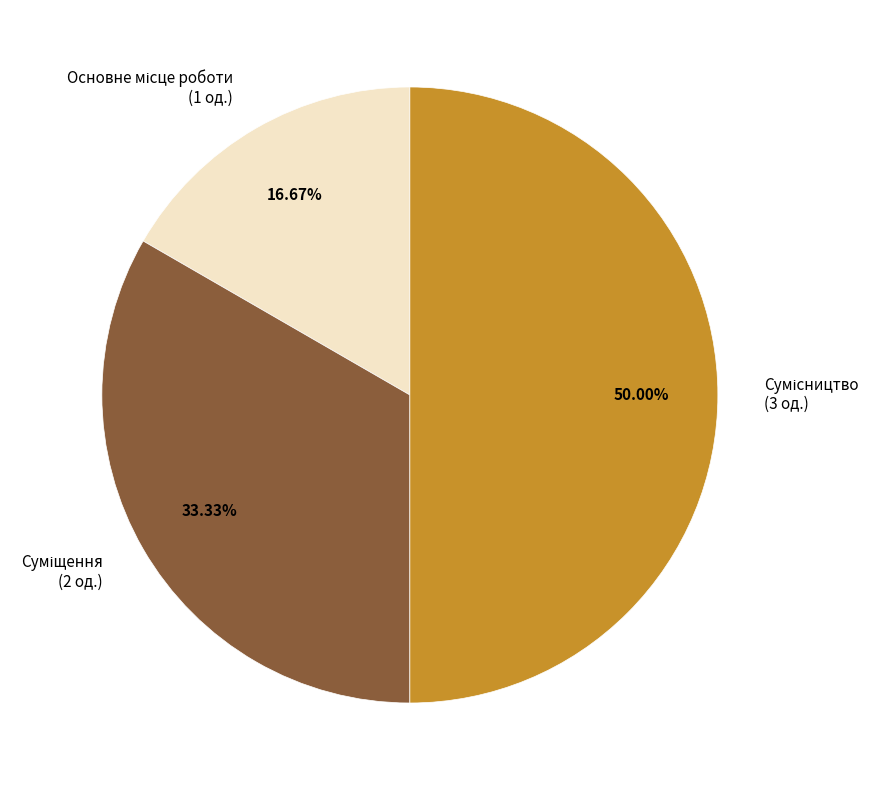

Is there any slice that represents more than half of the pie?

No